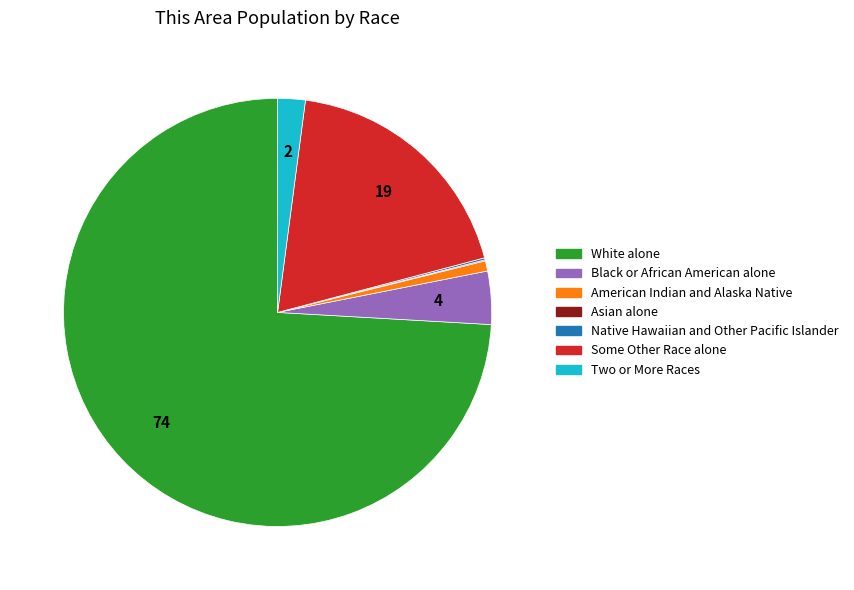

Combined, do American Indian and Alaska Native and Some Other Race alone account for over 50%?

No